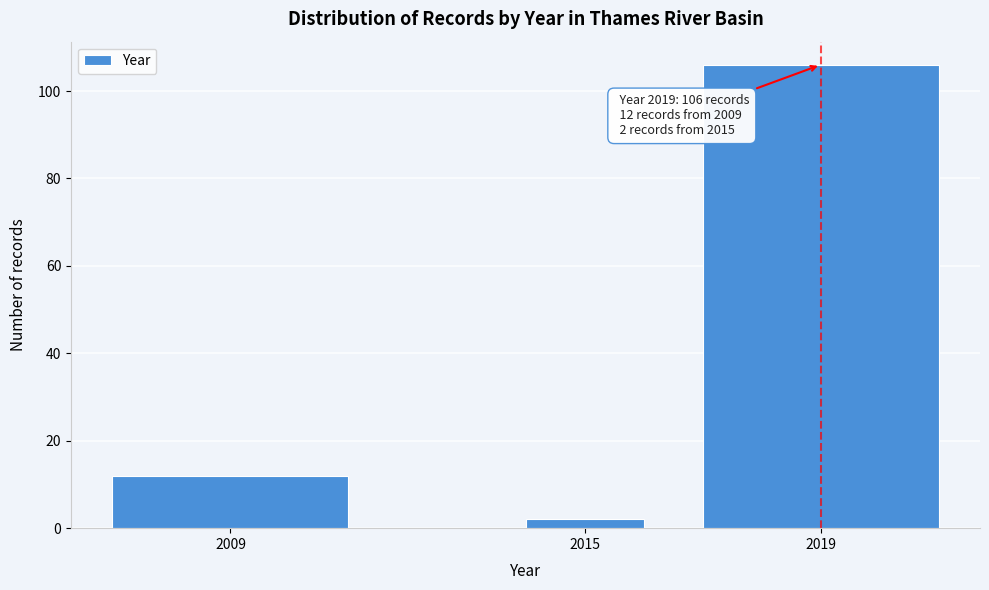

Reading left to right, transcribe all the data shown in this chart.

12	2	106